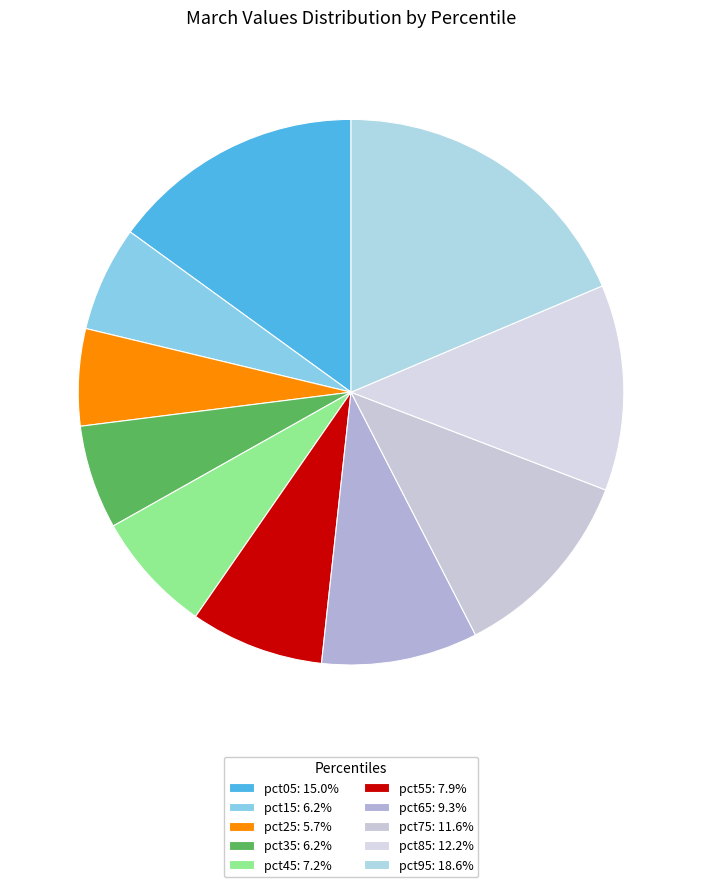

Rank the categories by value from lowest to highest.

pct25, pct35, pct15, pct45, pct55, pct65, pct75, pct85, pct05, pct95